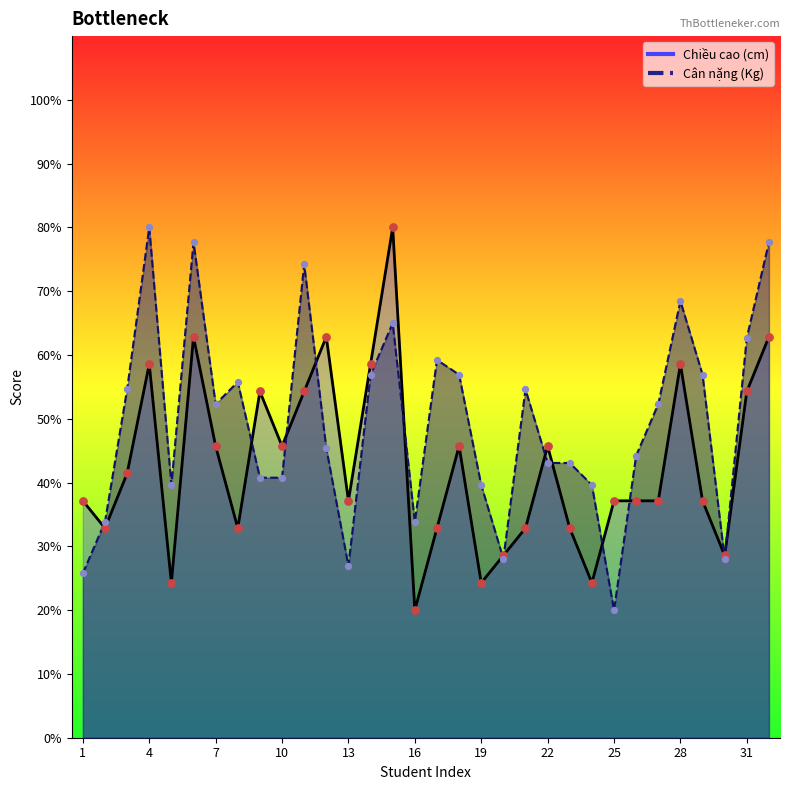

At which category is the sum across all series the highest?

15